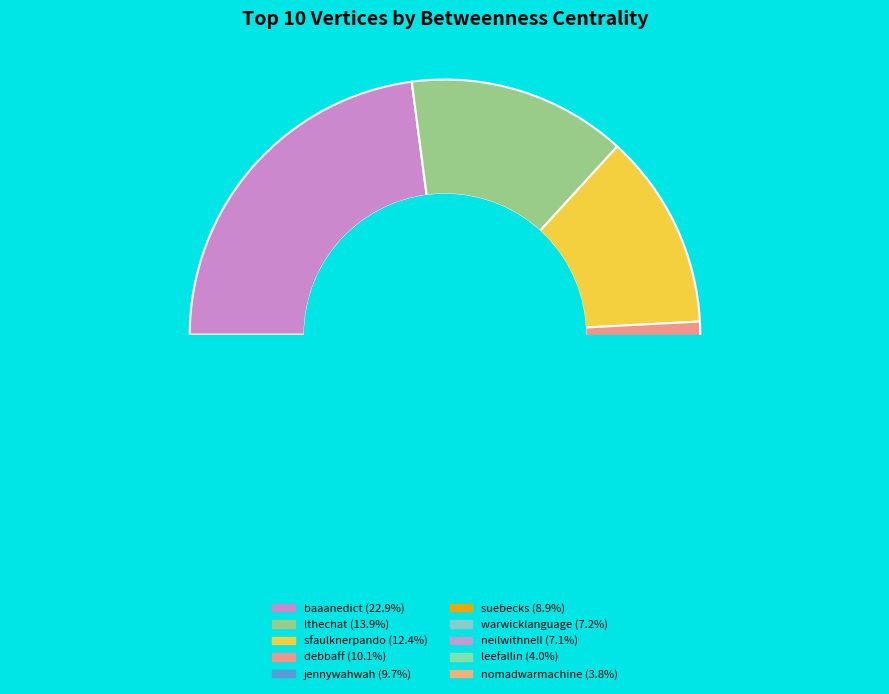

How many segments does this pie chart have?

10